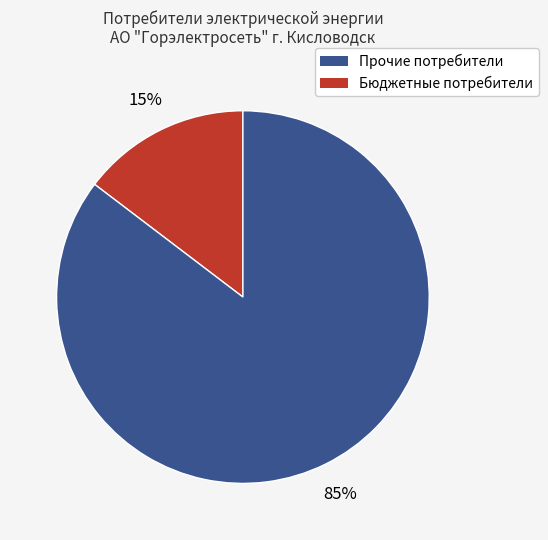

To the nearest percent, what is the average slice percentage?

50%